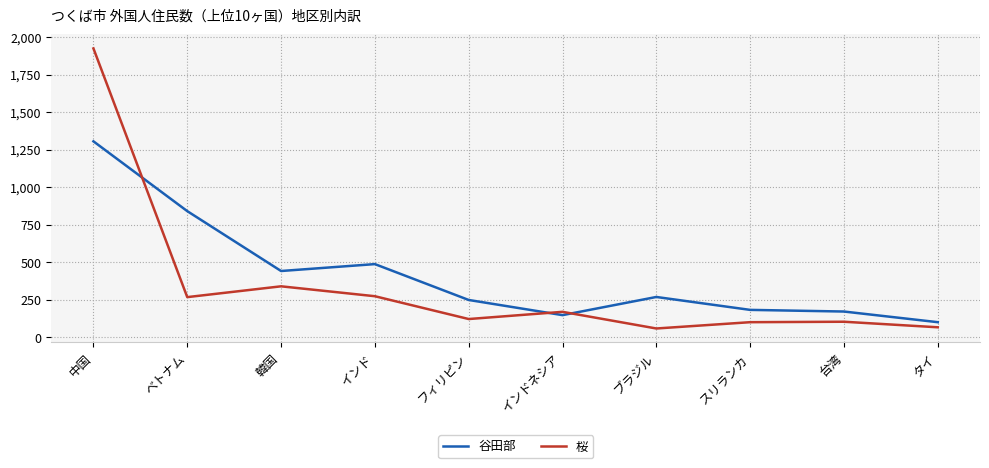

What is the difference between the 谷田部 values at 韓国 and 中国?

864